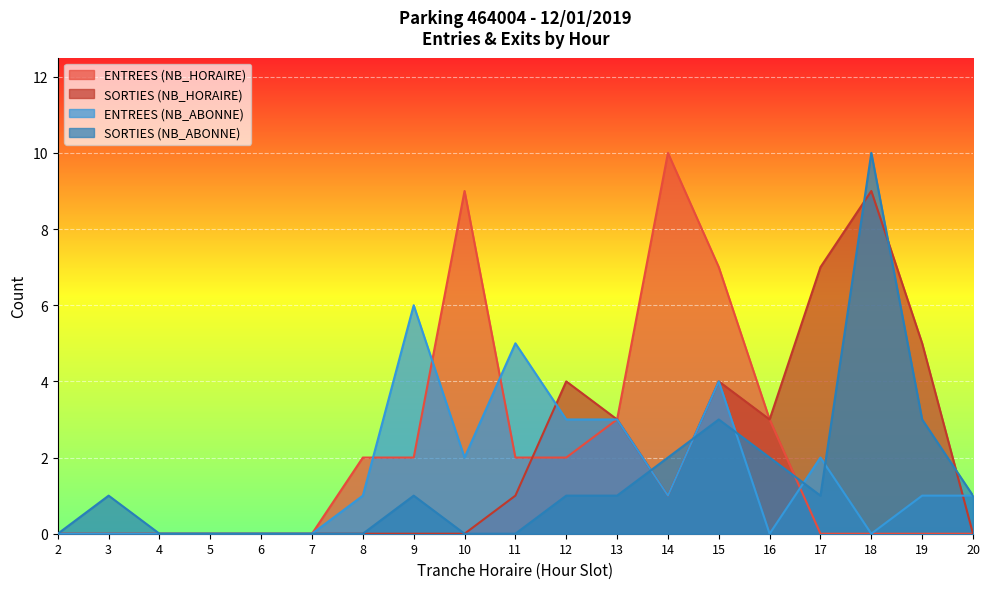

How many interior local valleys does the SORTIES (NB_ABONNE) series have?

1